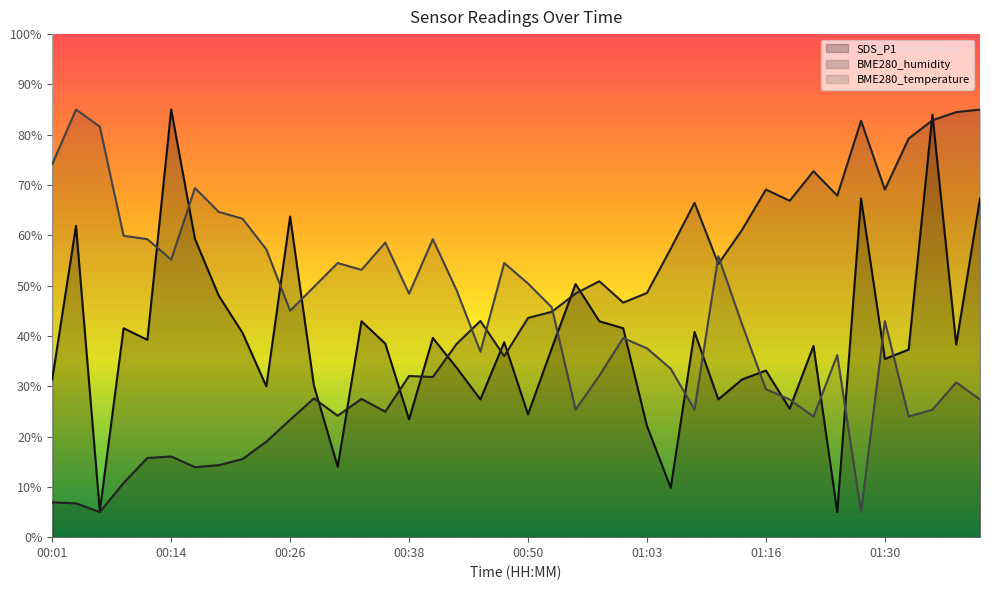

How many data points in SDS_P1 are less than 38?

19